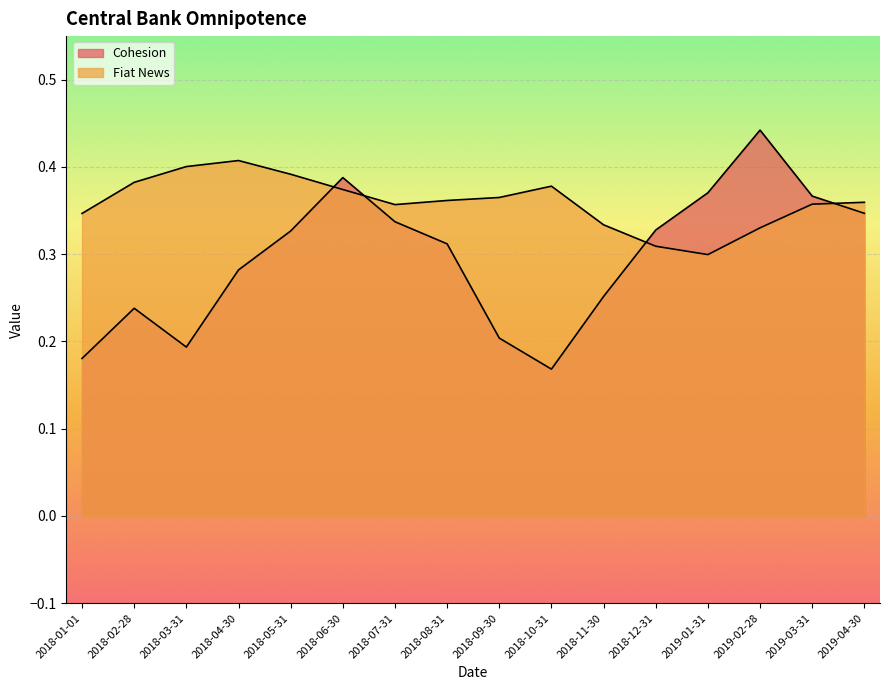

Is the value of Cohesion at 2018-09-30 greater than the value of Fiat News at 2018-05-31?

No